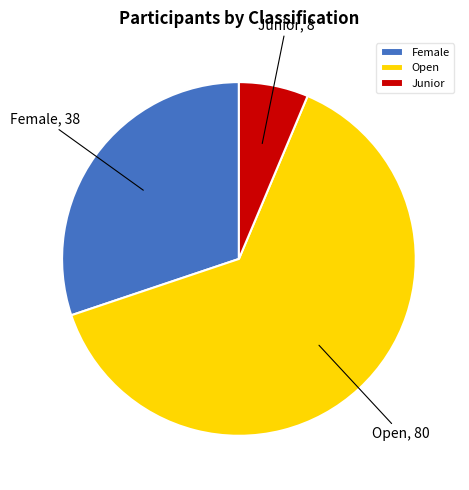

True or false: Open accounts for 63% of the total.

True